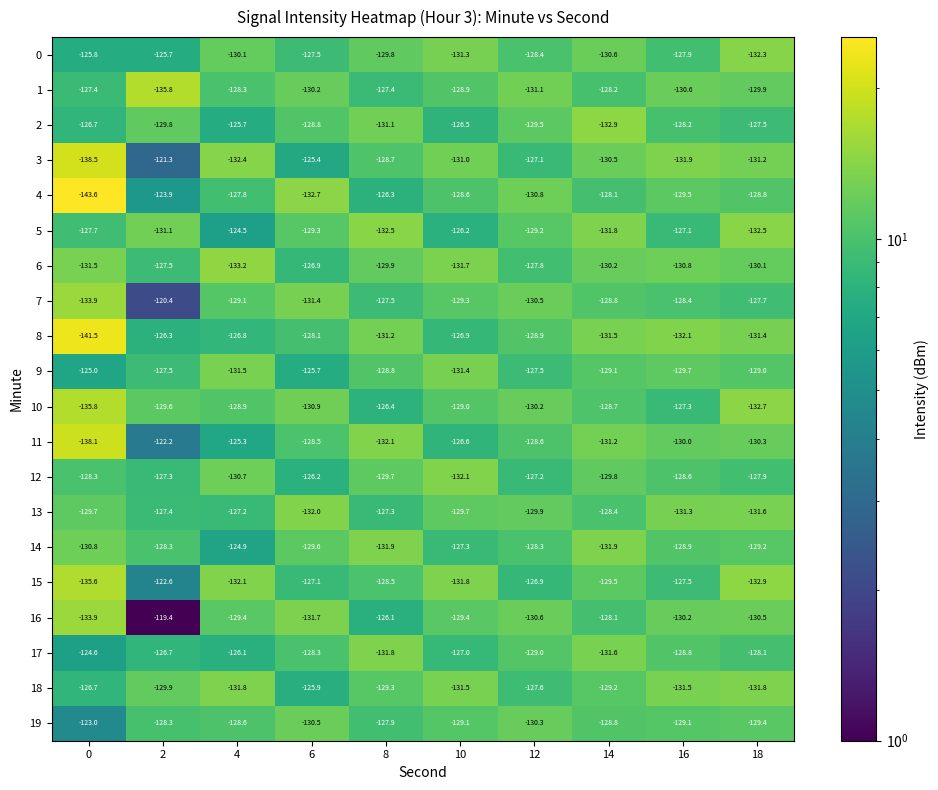

The value of 2 at 4 is -125.7. True or false?

True